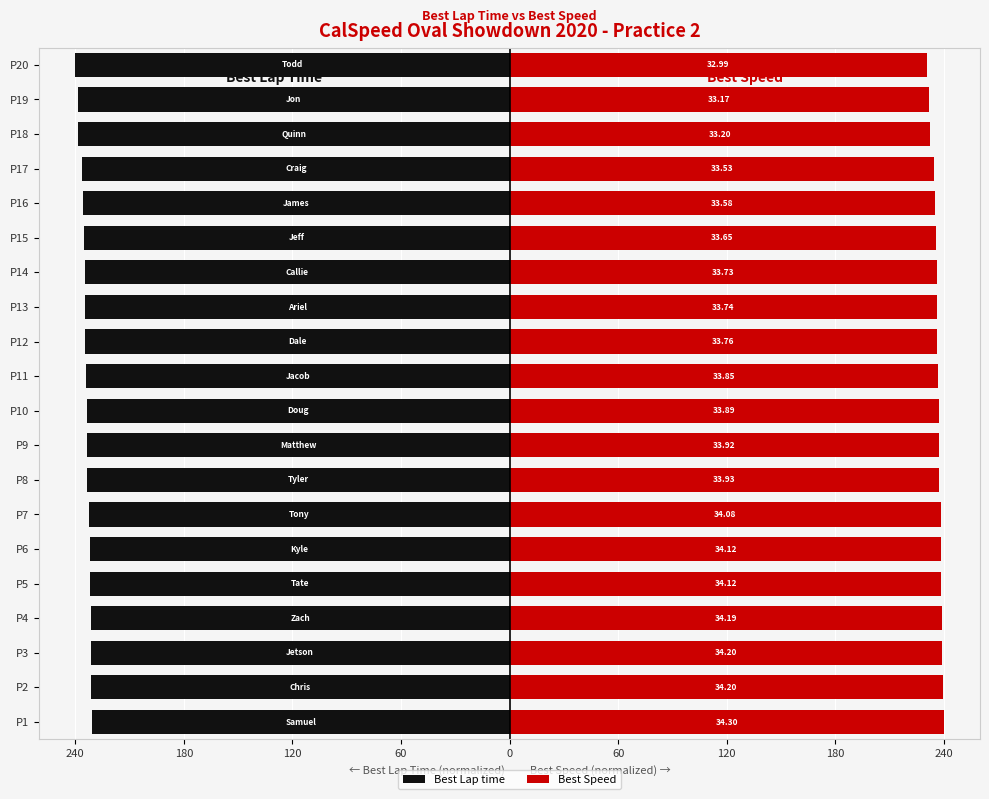

Rank the series by their average value, from highest to lowest.

Best Speed, Best Lap time